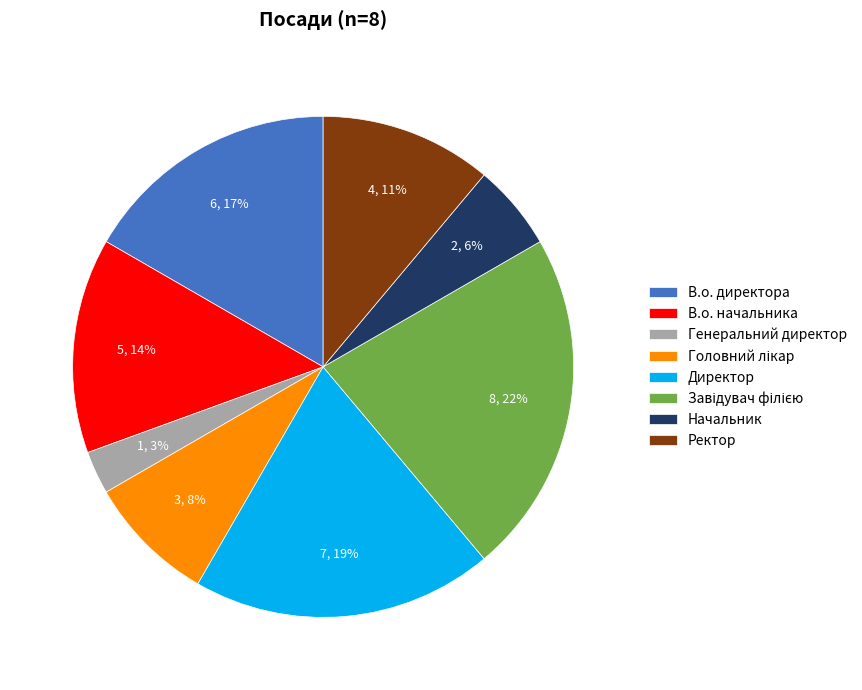

To the nearest percent, what portion does Директор represent?

19%